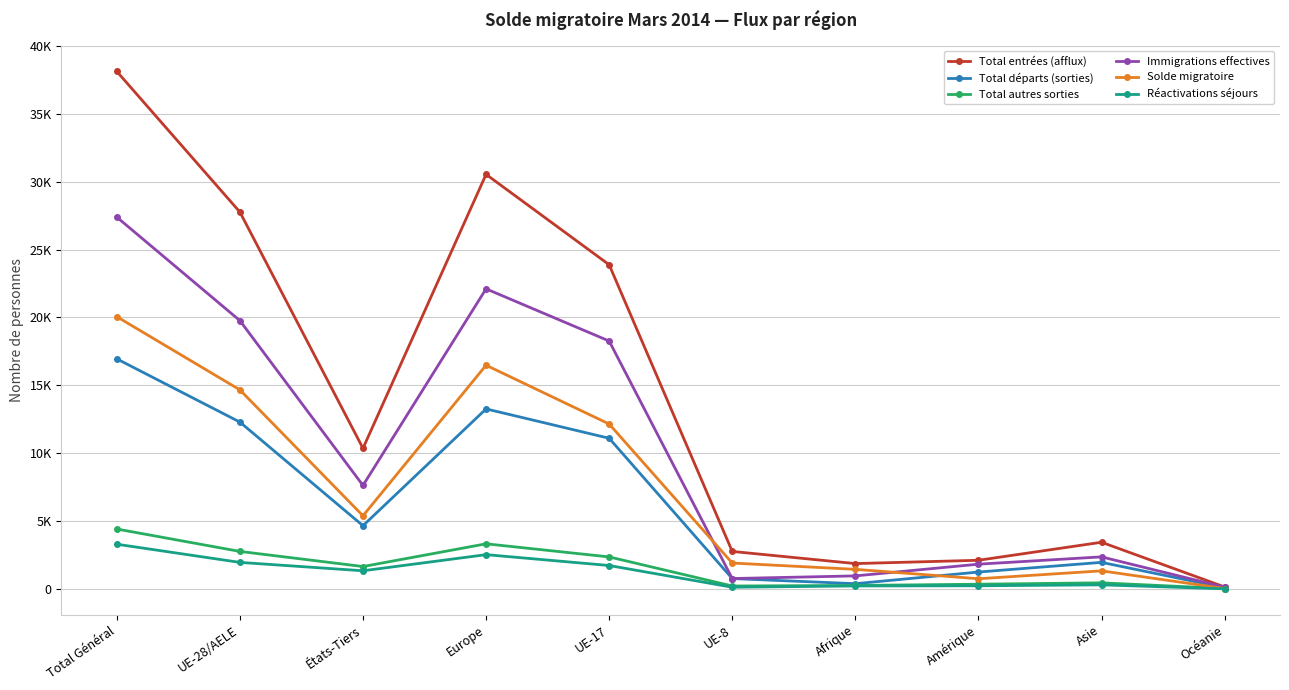

The value of Réactivations séjours at UE-17 is 1726. True or false?

True